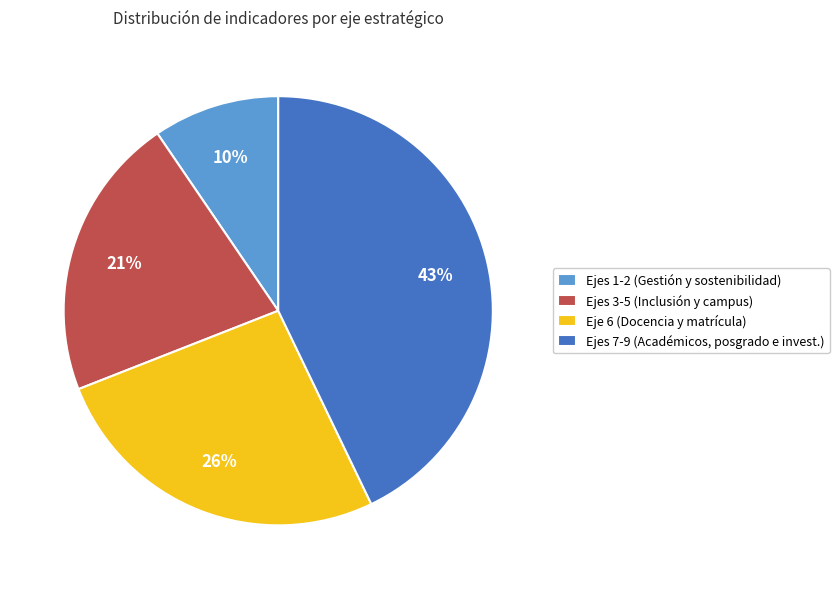

Which has a higher value, Ejes 7-9 (Académicos, posgrado e invest.) or Ejes 1-2 (Gestión y sostenibilidad)?

Ejes 7-9 (Académicos, posgrado e invest.)